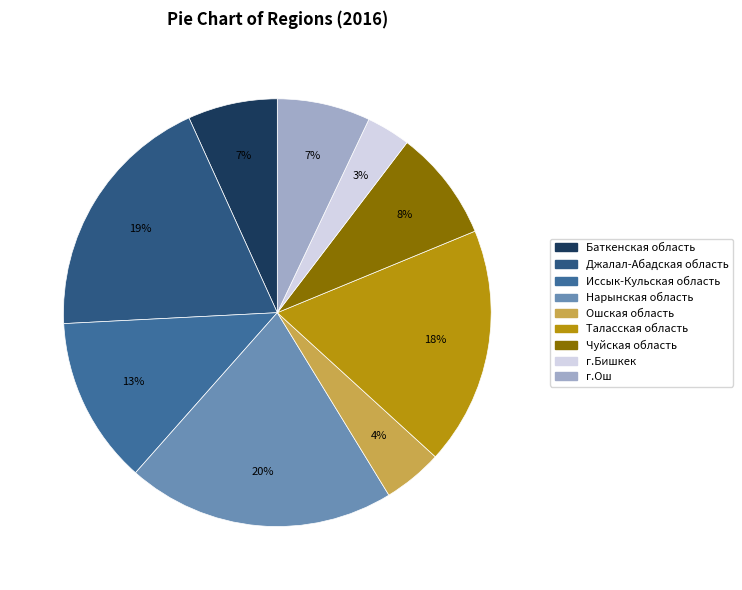

What is the change in value from Иссык-Кульская область to г.Бишкек?

-14.3